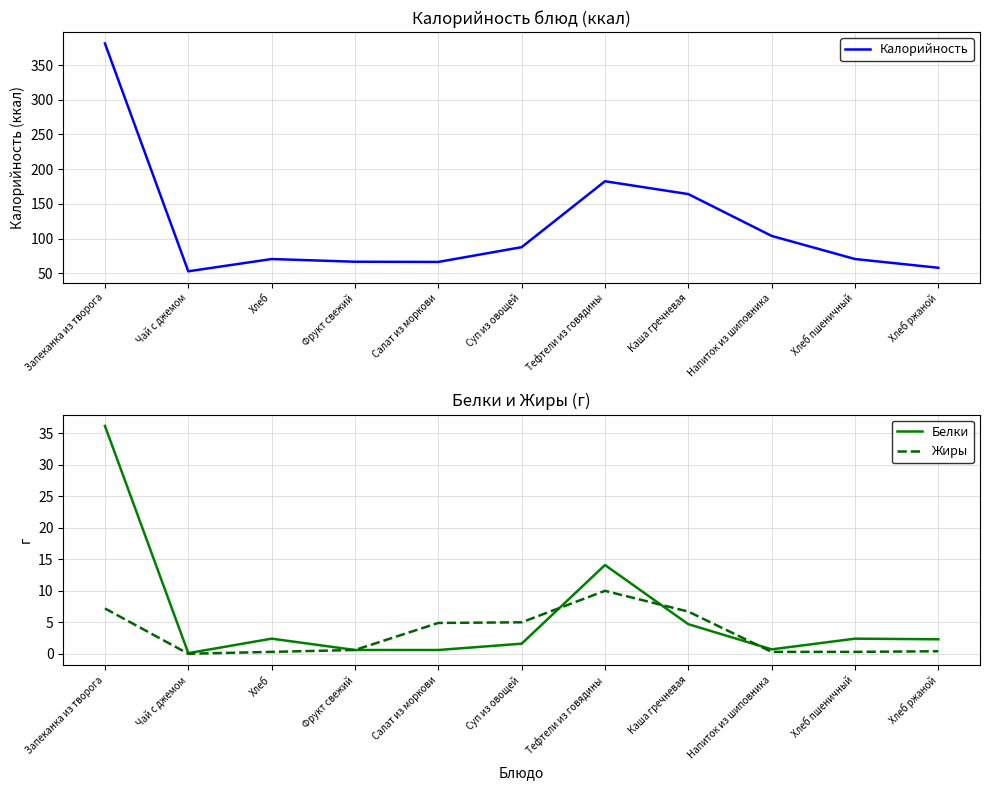

The value of Белки at Хлеб ржаной is 2.3. True or false?

True